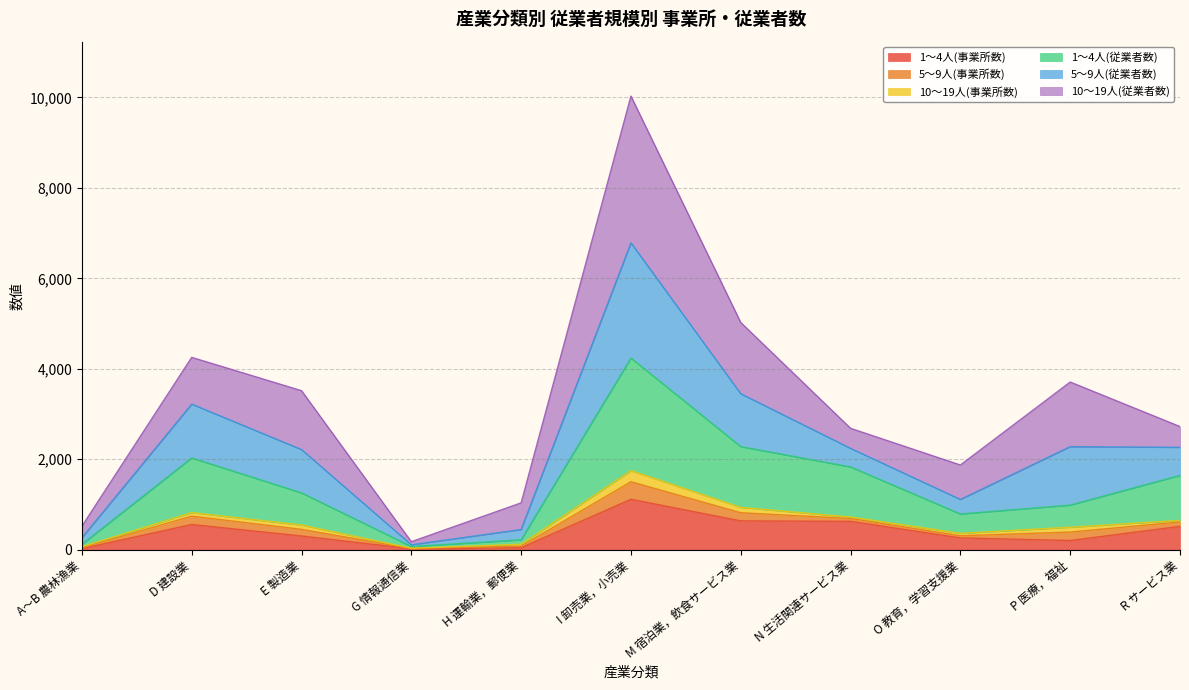

Does the chart display data point markers on the line(s)?

No